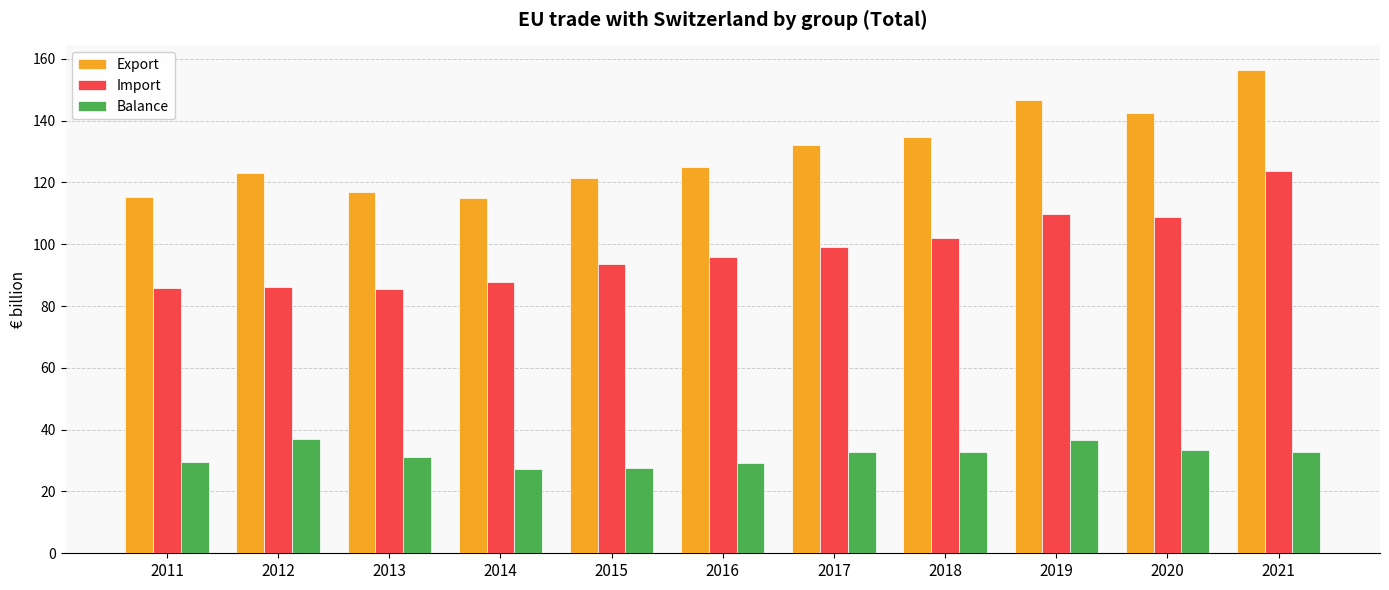

What is the minimum value for Export?

114.9